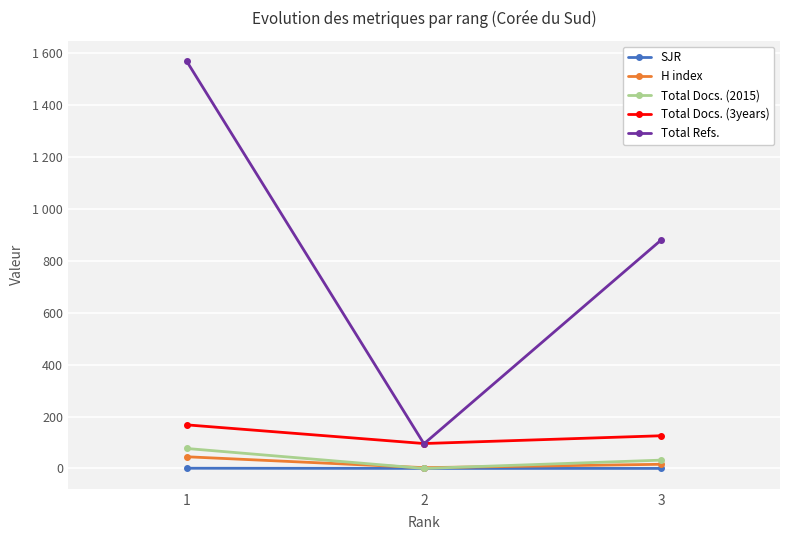

Reading left to right, extract all data points from this chart.

SJR: 0.8	0.1	0.1
H index: 45.0	3.0	16.0
Total Docs. (2015): 77.0	0.0	32.0
Total Docs. (3years): 168.0	96.0	126.0
Total Refs.: 1570.0	95.0	881.0